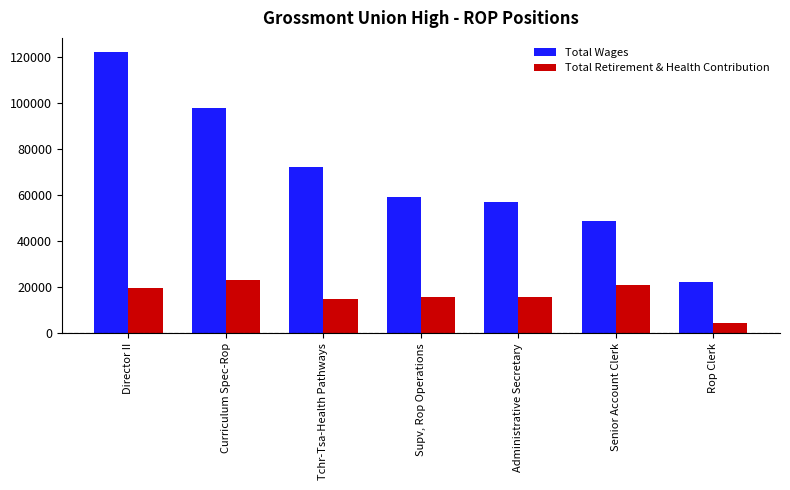

At how many categories does at least one series exceed 41527?

6